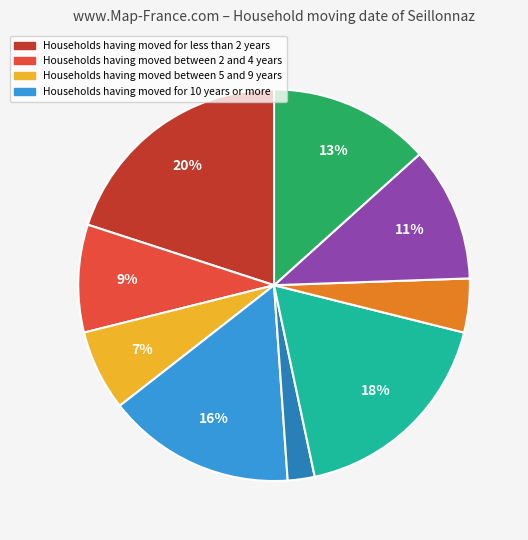

Is there a majority slice in this chart?

No